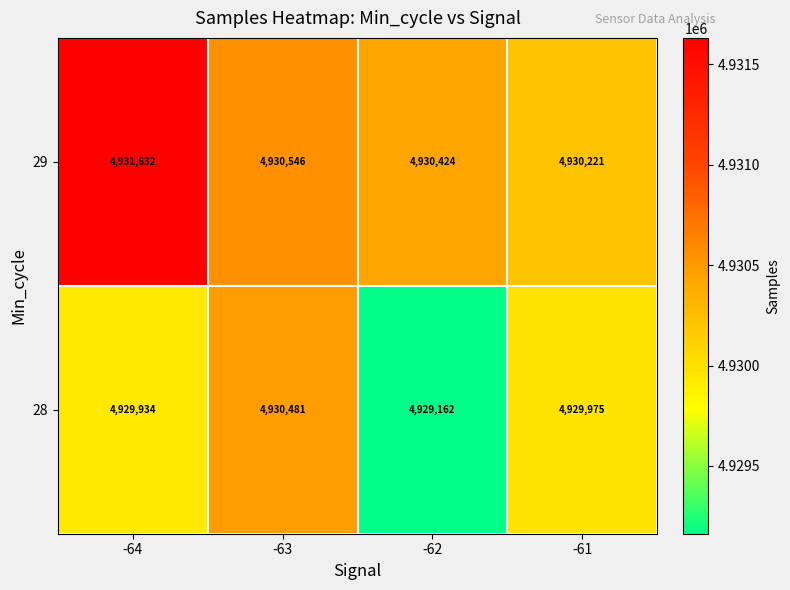

At how many categories does at least one series exceed 4931134?

1